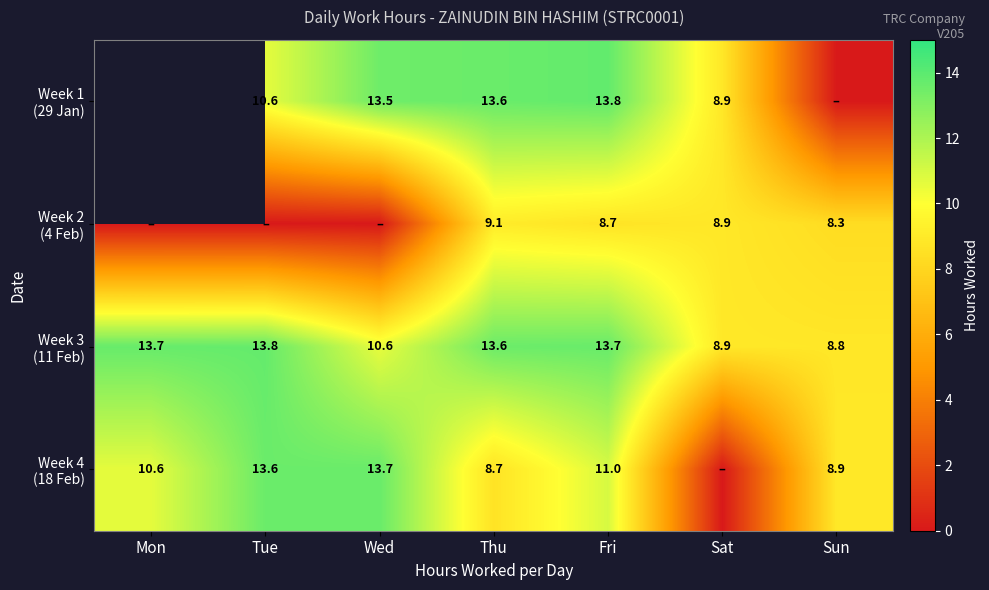

What is the total value across all series at Fri?

47.2